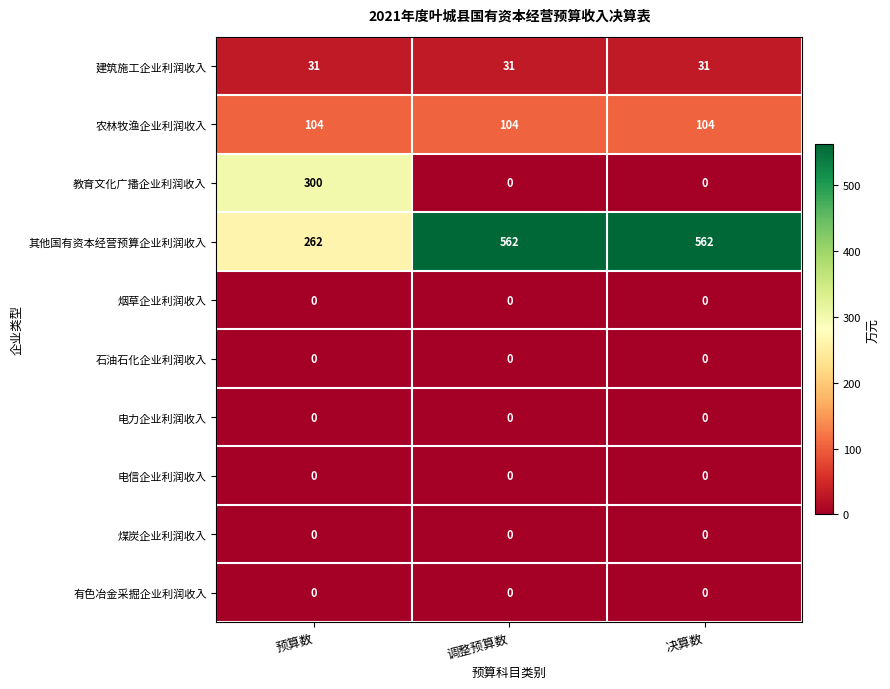

Read the 建筑施工企业利润收入 value at 调整预算数.

31